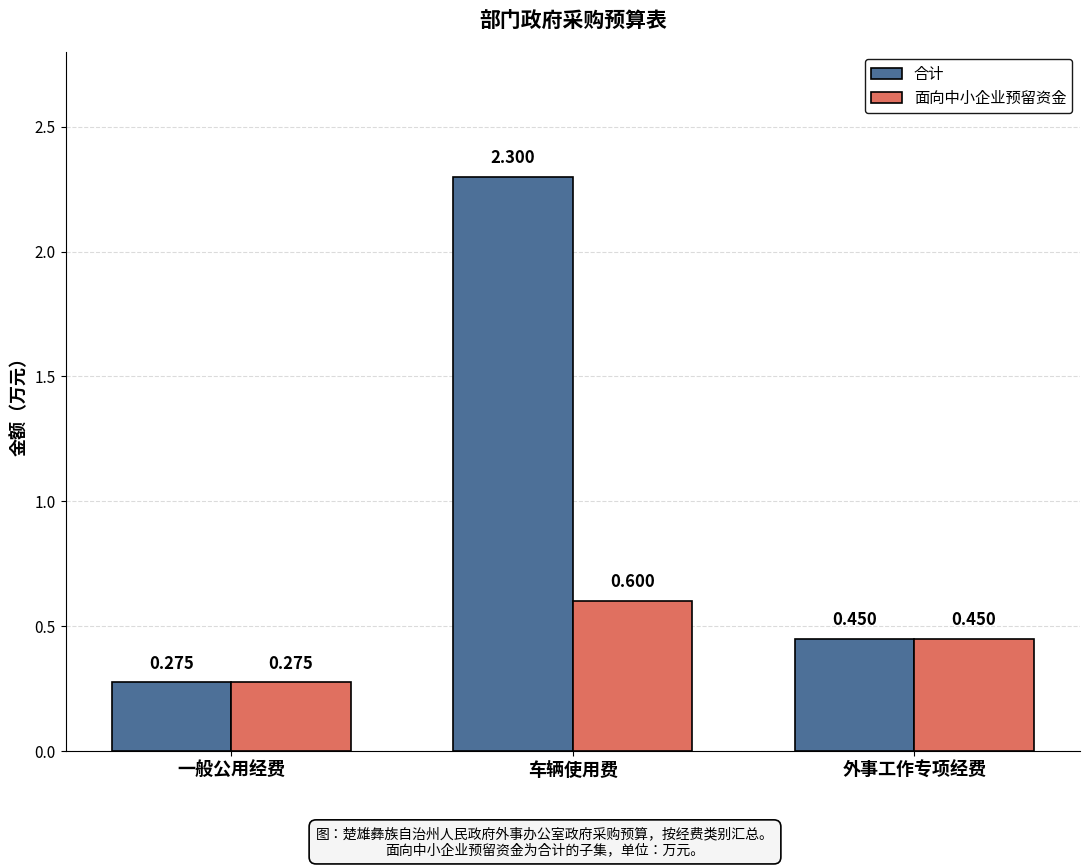

Which series changed the most between 车辆使用费 and 外事工作专项经费?

合计